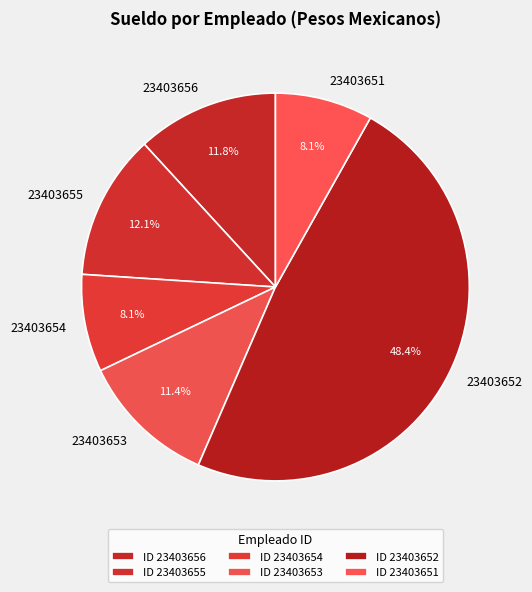

Is there a majority slice in this chart?

No